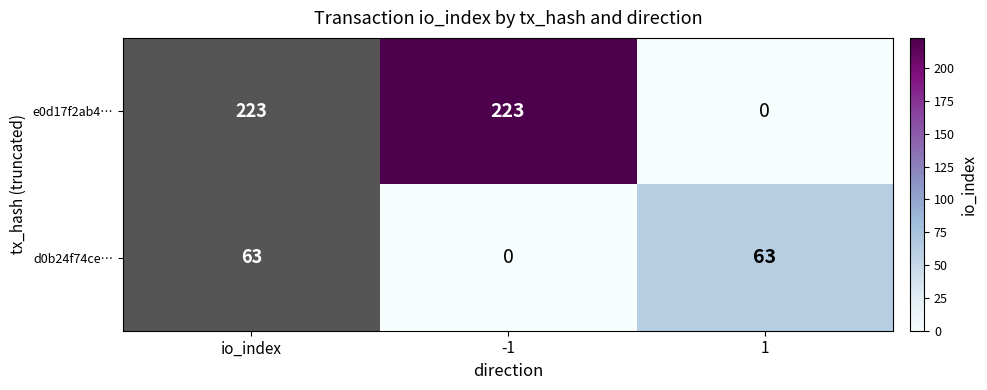

What is the sum of all d0b24f74ce… values?

63